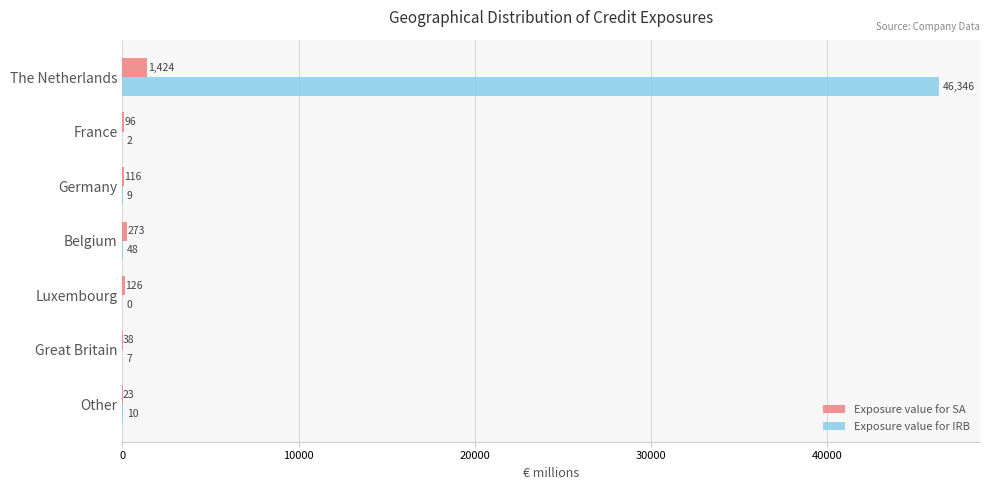

Which series has the largest total across all categories?

Exposure value for IRB